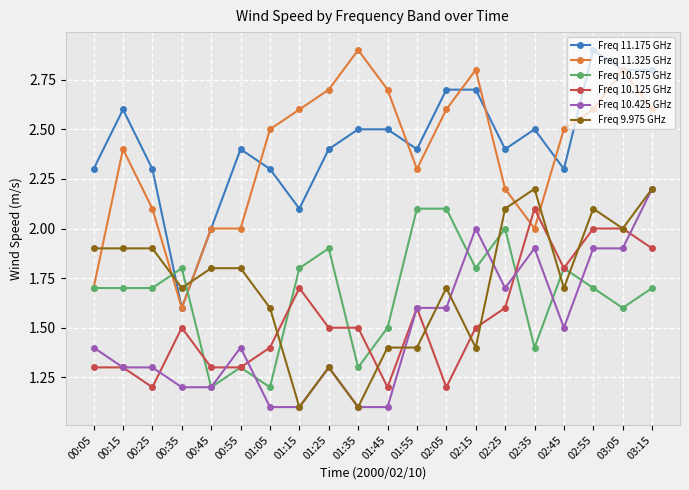

Count the number of data series in this chart.

6